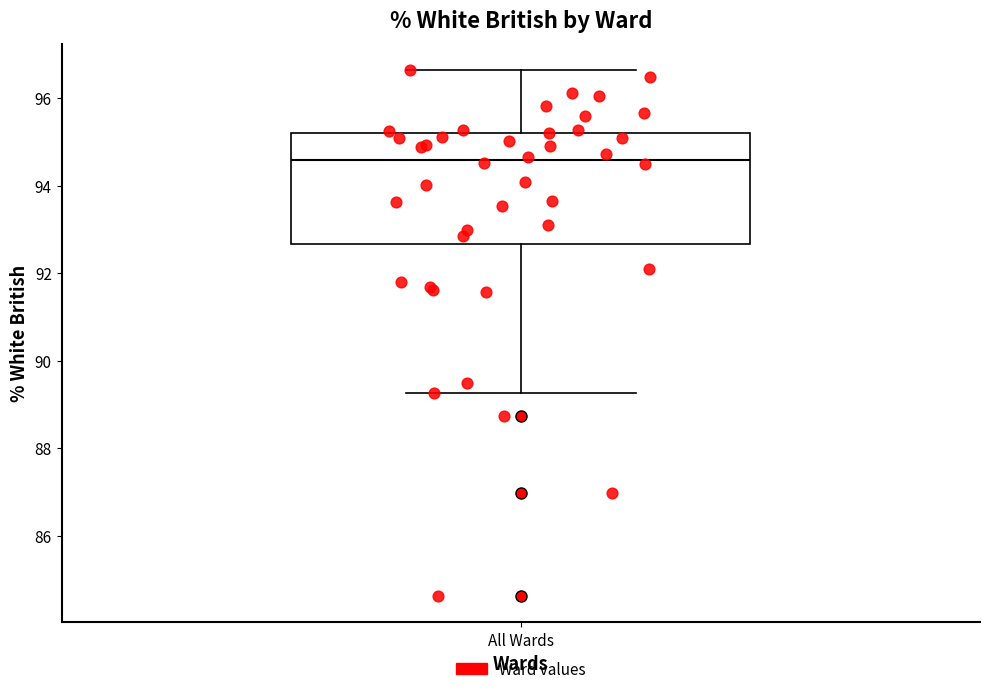

Where is the lower edge of the box for All Wards on the y-axis? The values are not printed on the chart, so give them approximately, as read against the axis.

92.6